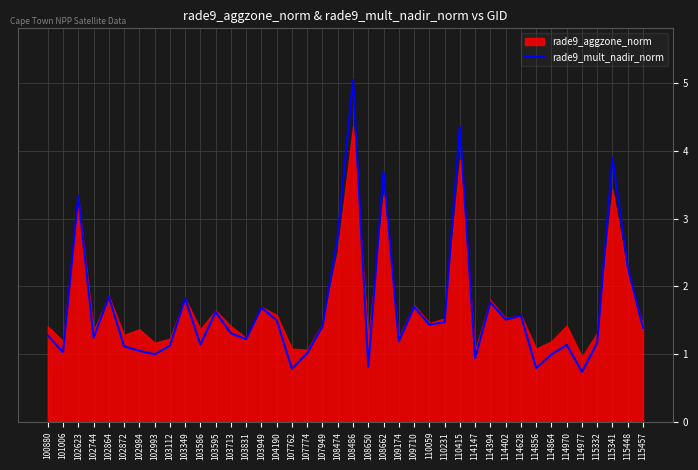

What is the greatest value displayed?

5.0